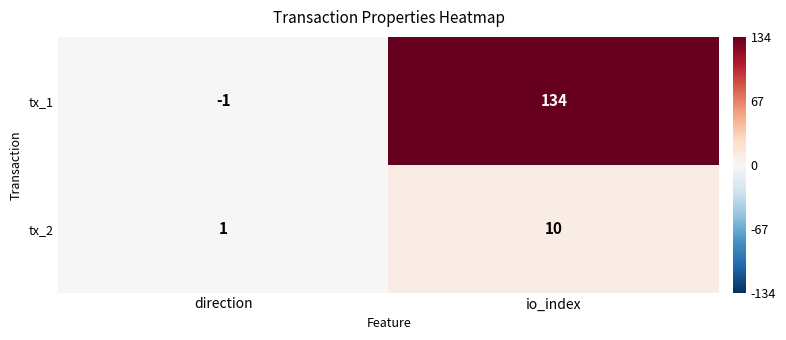

What is the spread (max minus min) of values at direction?

2